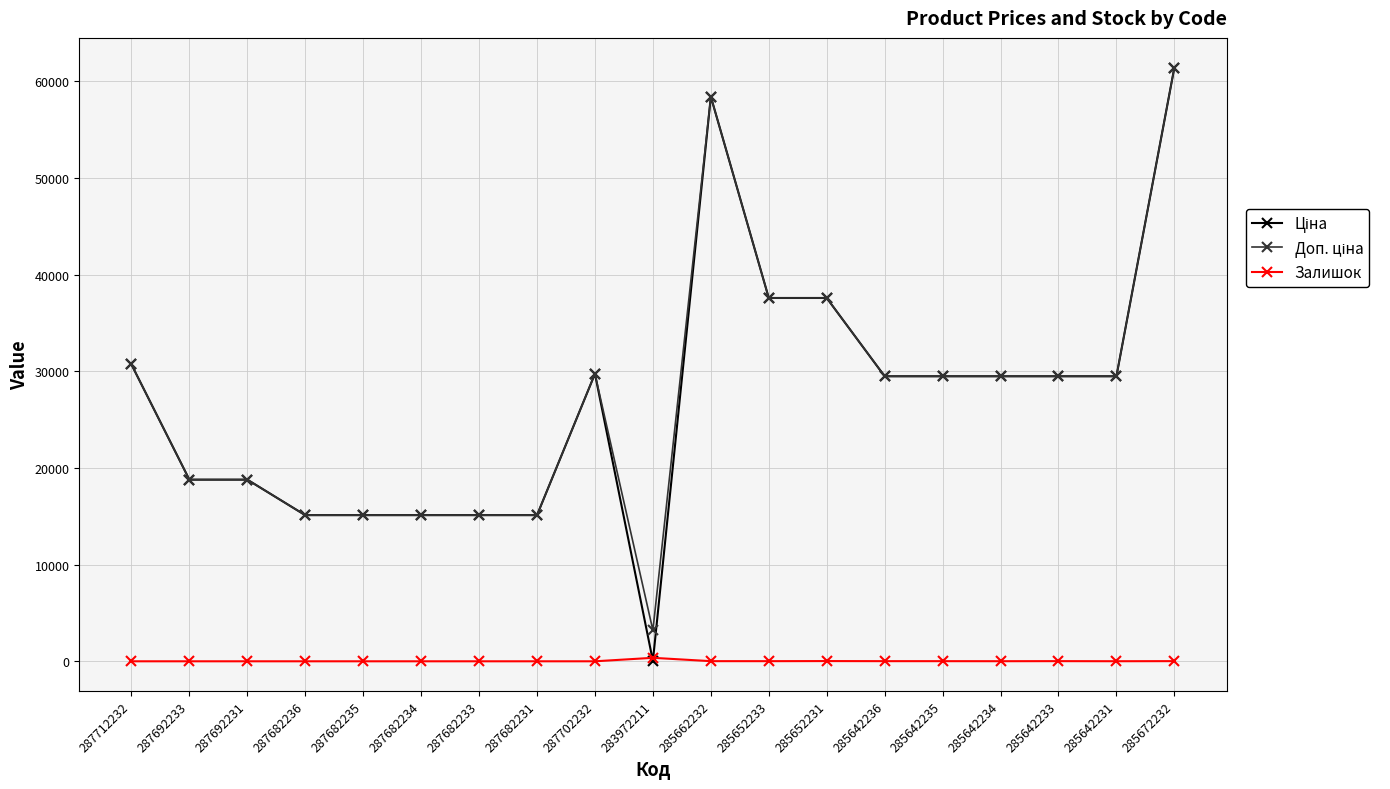

What is the spread (max minus min) of values at 287712232?

30717.1